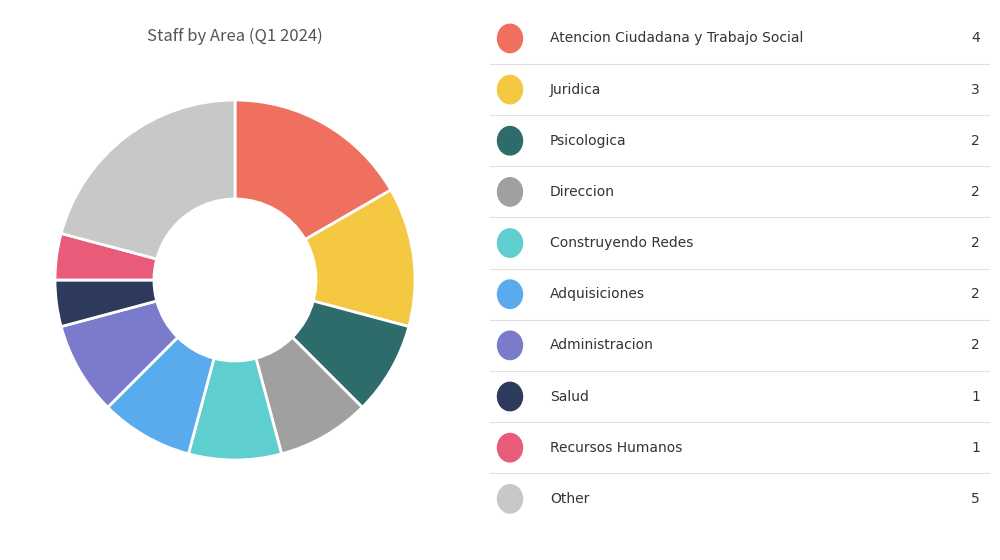

How many slices are in this pie chart?

10